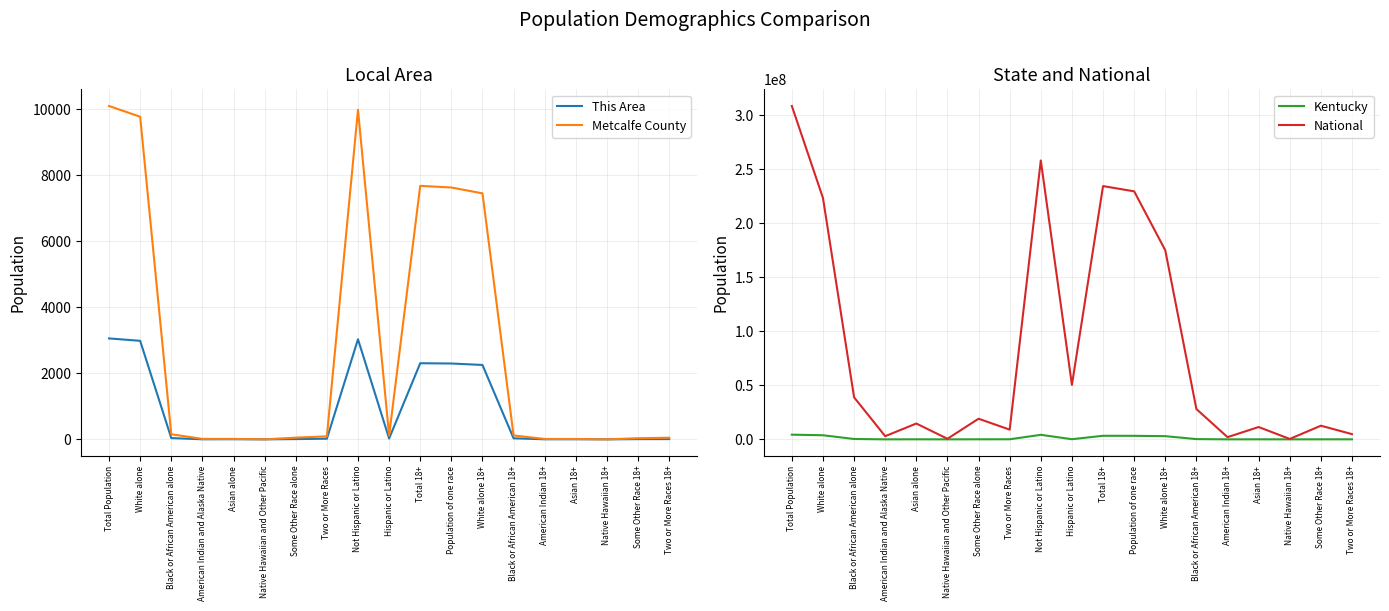

In Metcalfe County, how many points are lower than both neighbors (excluding endpoints)?

3